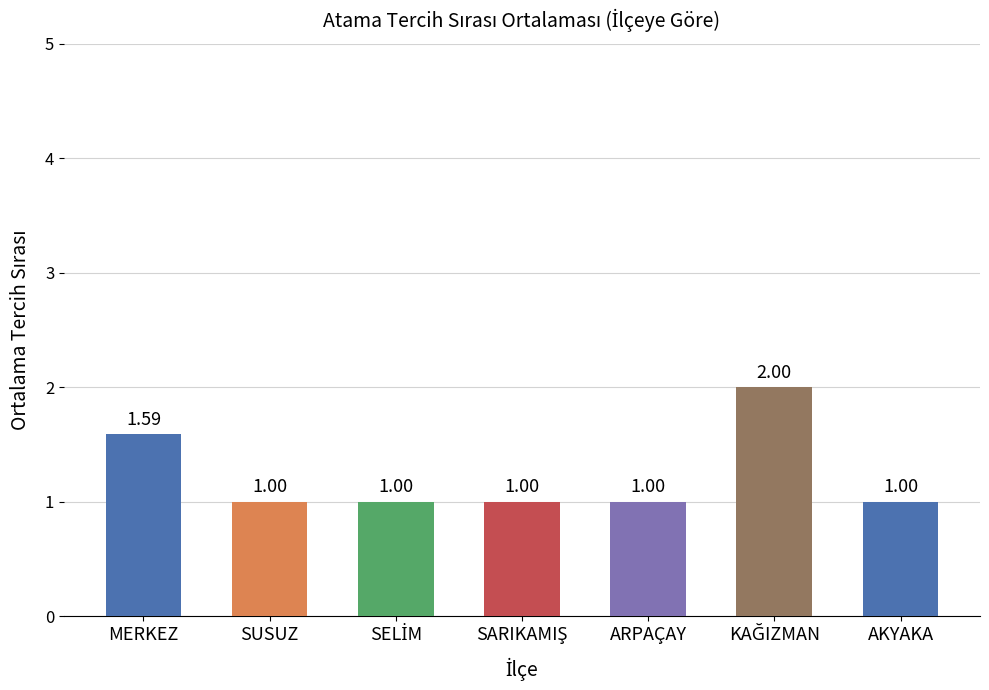

What is the average value?

1.2